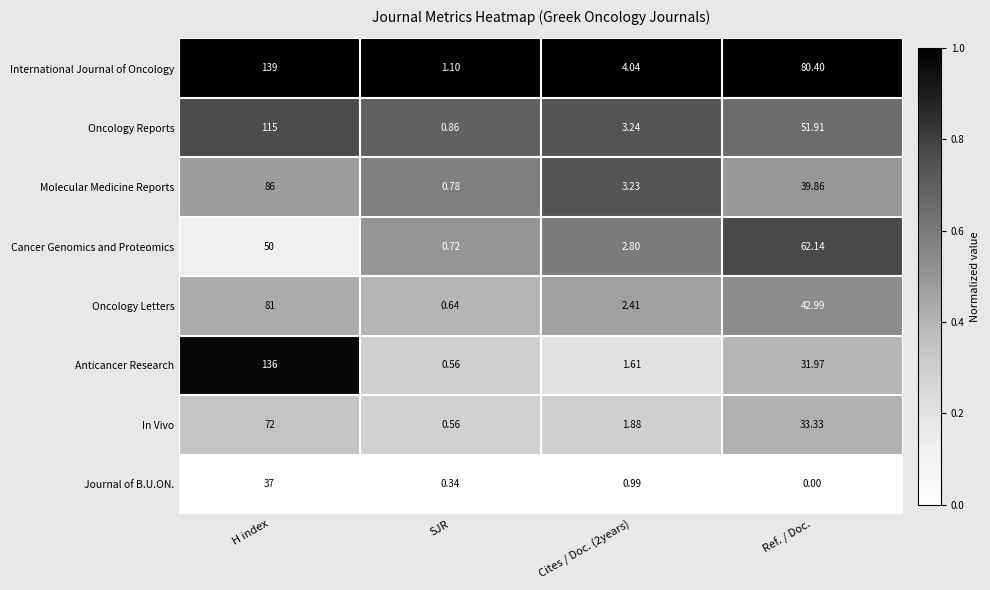

Rank the series at H index from lowest to highest value.

Journal of B.U.ON., Cancer Genomics and Proteomics, In Vivo, Oncology Letters, Molecular Medicine Reports, Oncology Reports, Anticancer Research, International Journal of Oncology